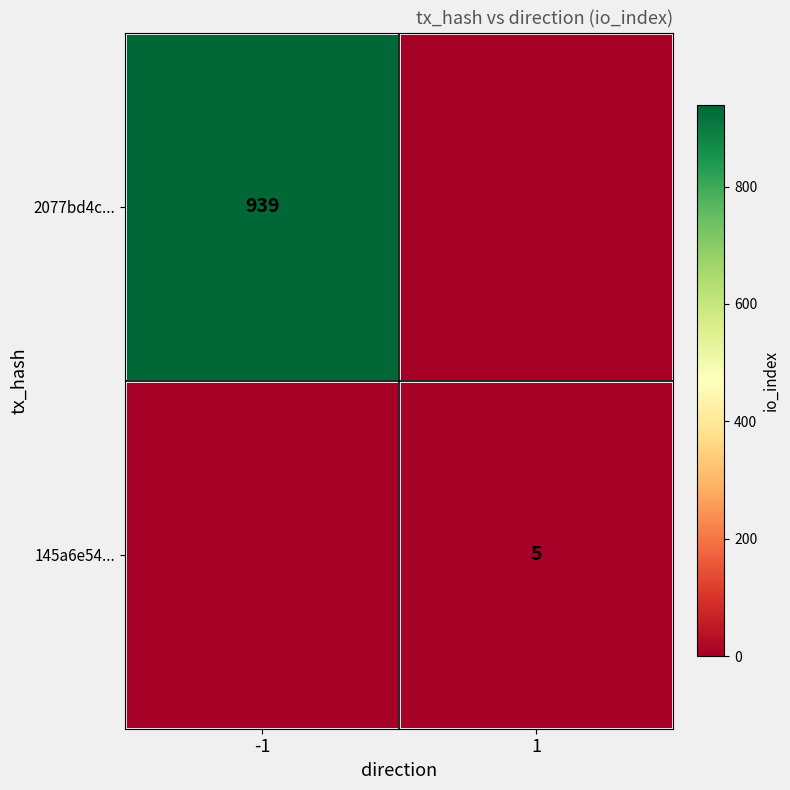

Is the value of 2077bd4c... at -1 greater than the value of 145a6e54... at 1?

Yes